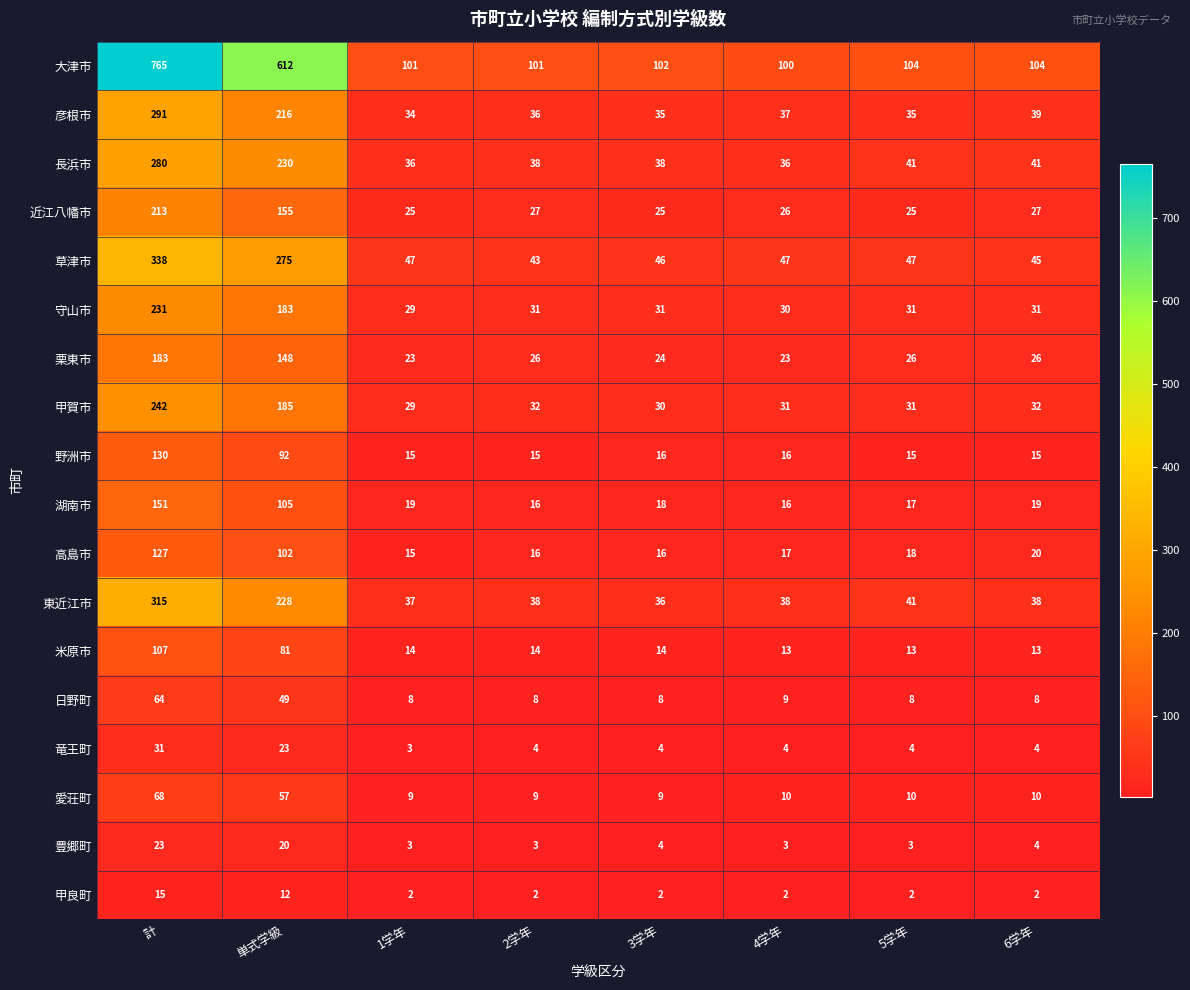

Which series changed the most between 単式学級 and 1学年?

大津市